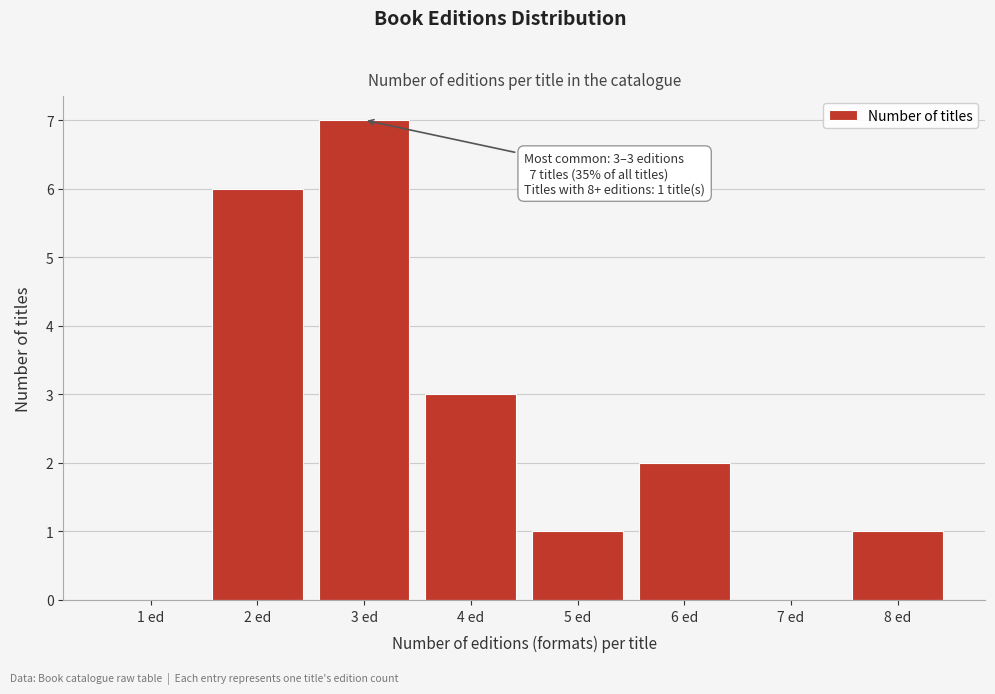

Reading left to right, extract all data points from this chart.

1 ed=0	2 ed=6	3 ed=7	4 ed=3	5 ed=1	6 ed=2	7 ed=0	8 ed=1